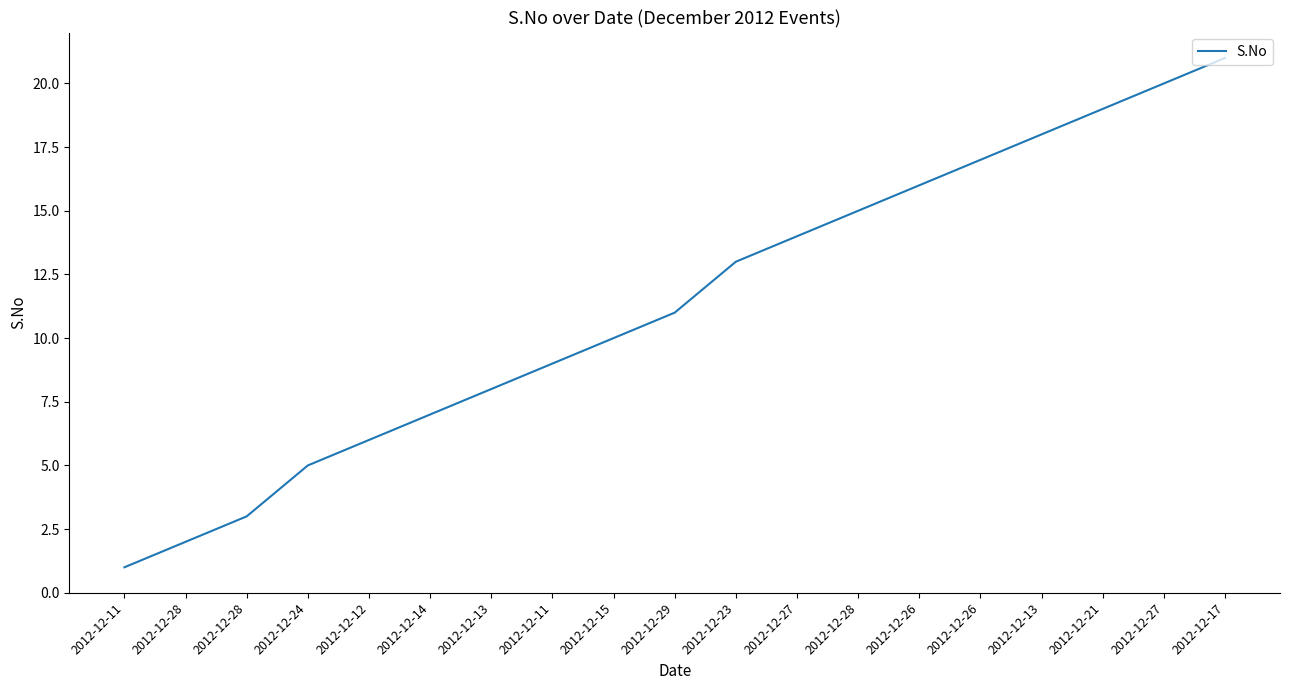

How many lines are shown in the chart?

1